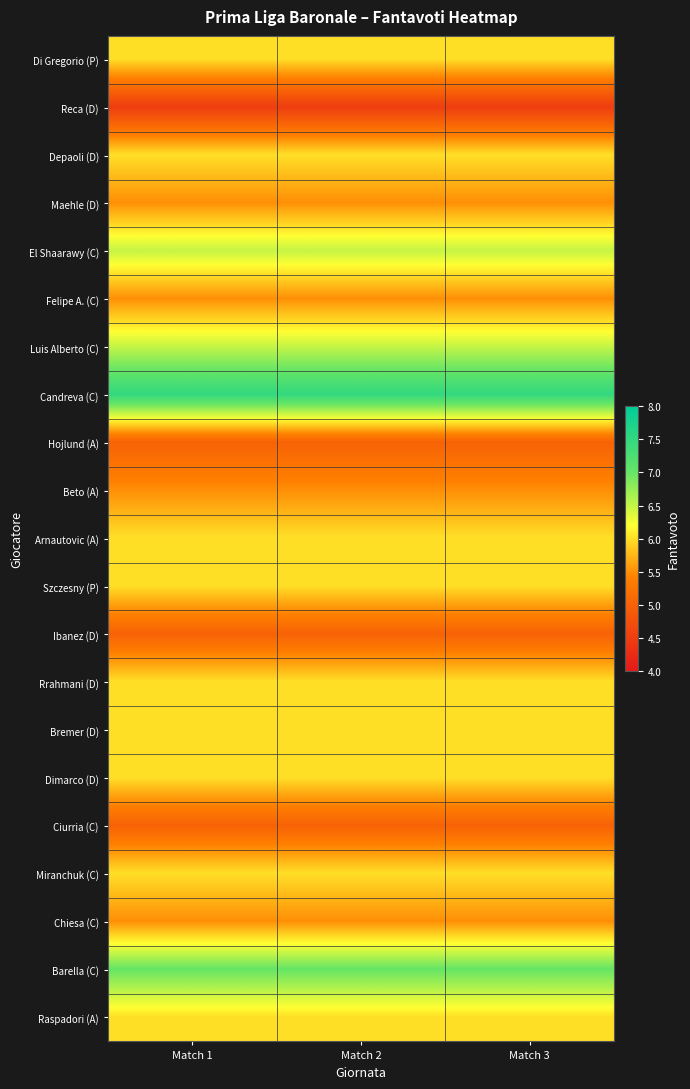

Which has a higher value, Match 2 or Match 3?

Match 2